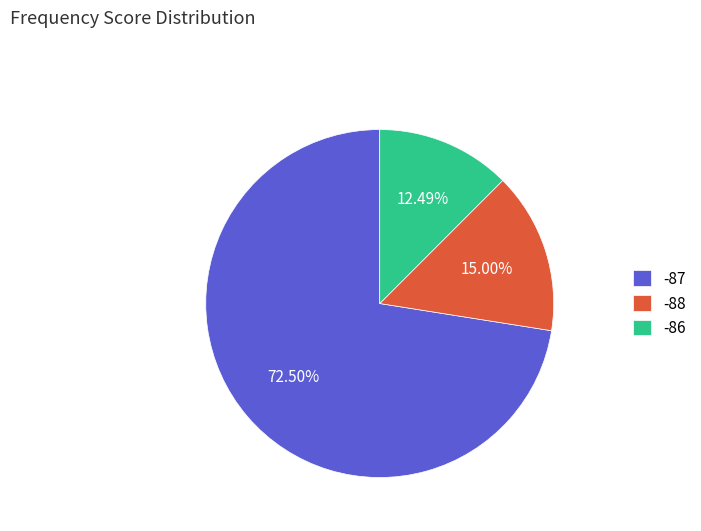

What is the majority slice?

-87